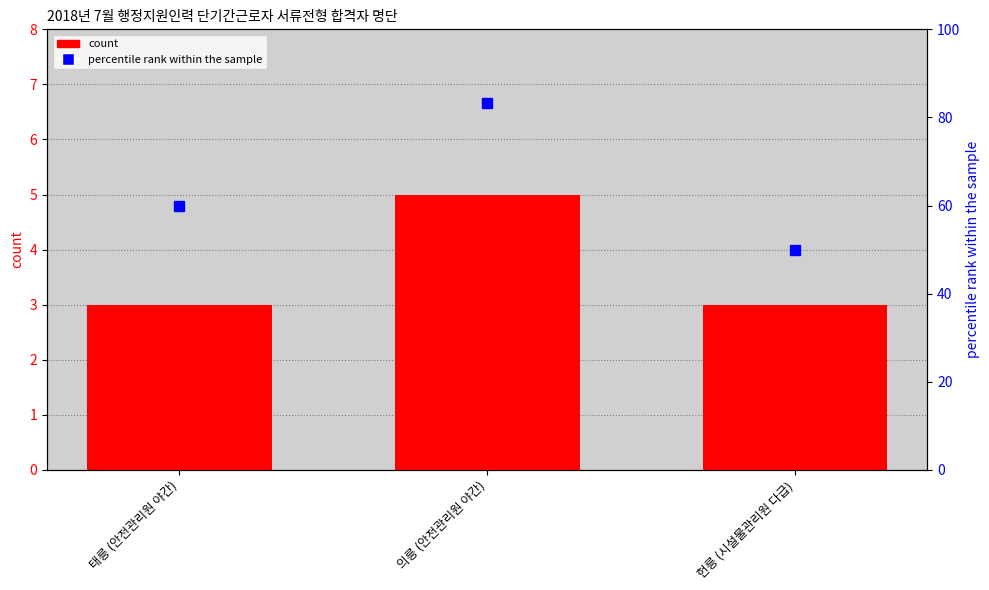

What are all the series names shown in the legend?

count, percentile rank within the sample